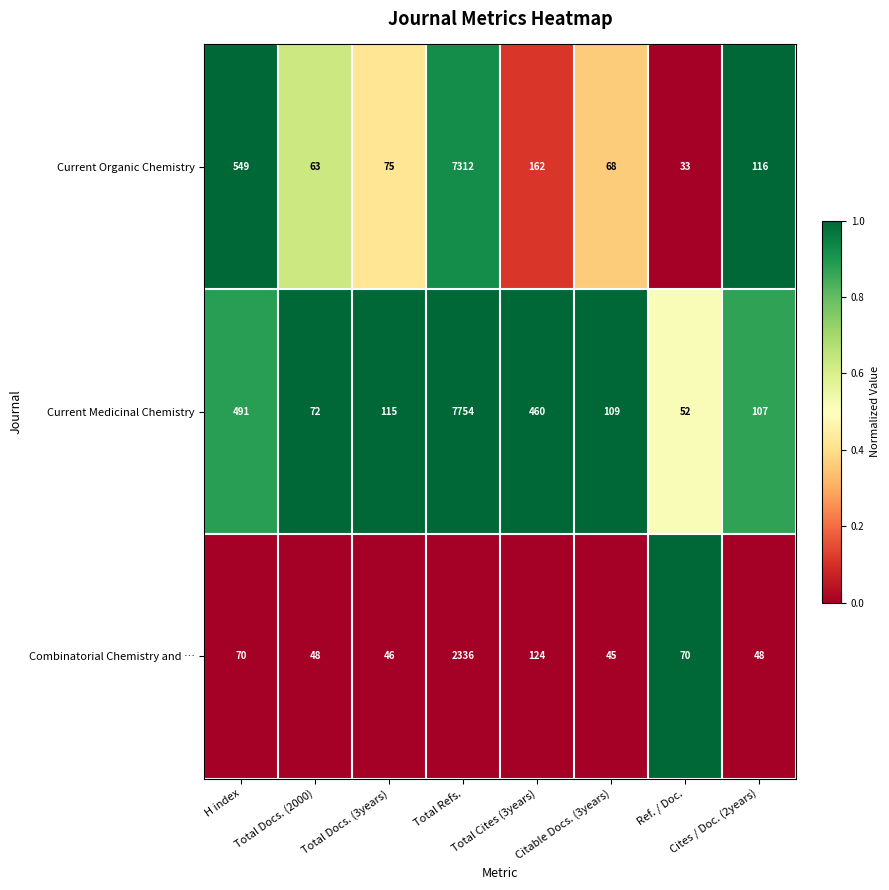

Which series has the largest range (max minus min)?

Current Medicinal Chemistry